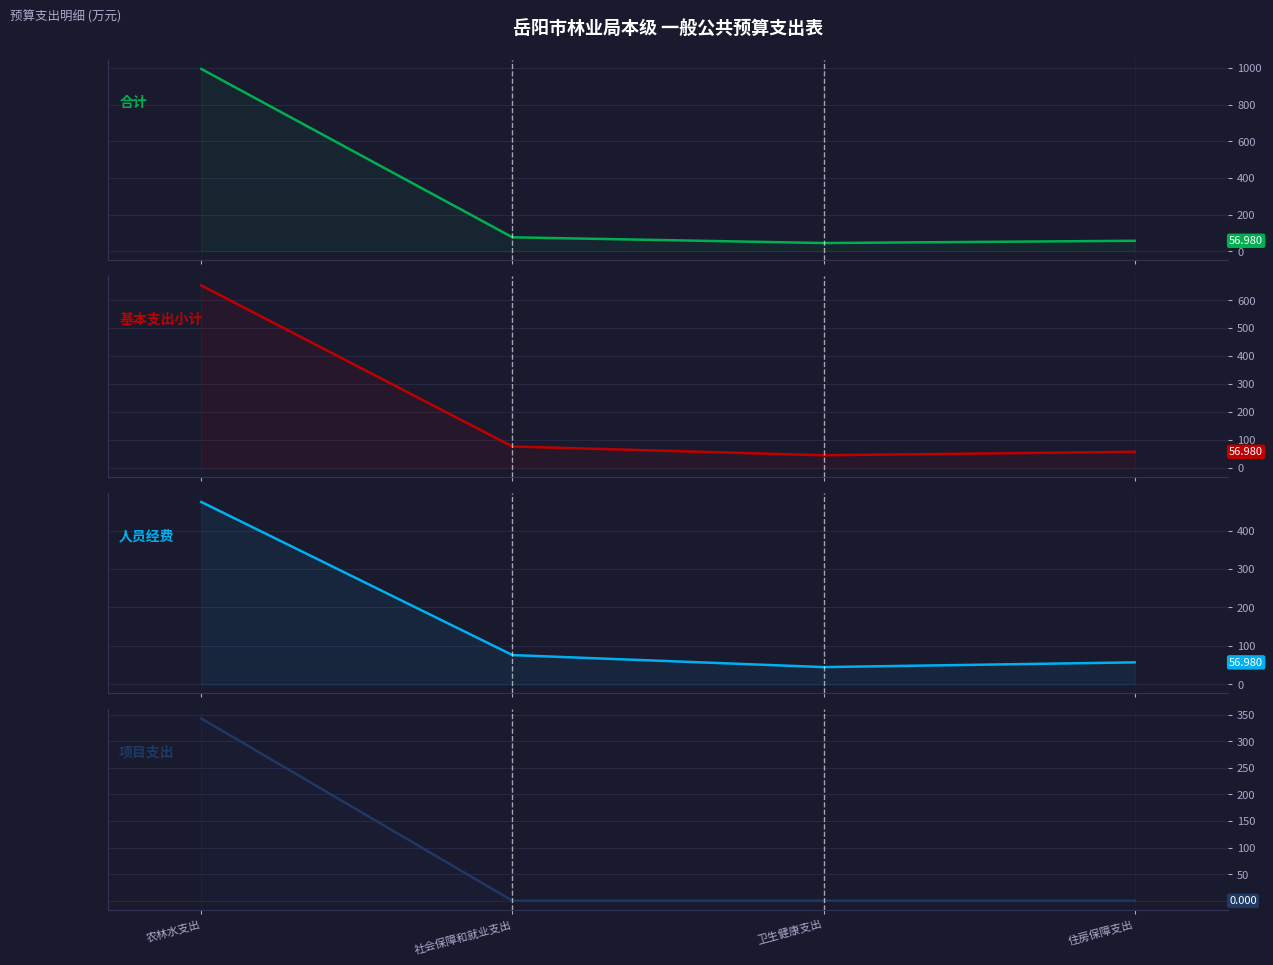

Is the value of 人员经费 at 卫生健康支出 greater than the value of 合计 at 住房保障支出?

No